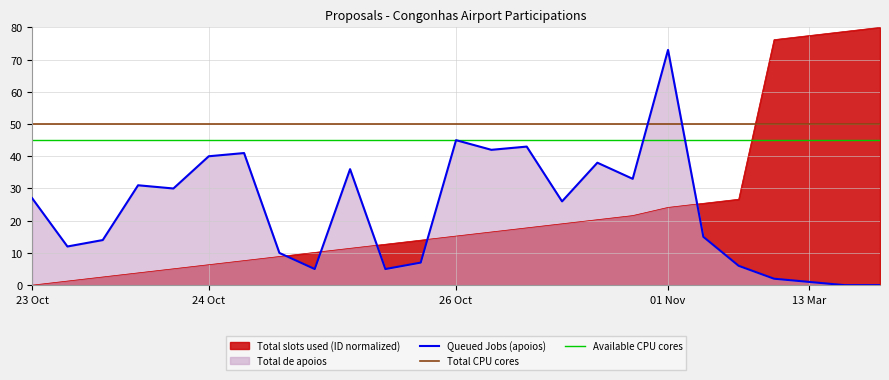

What is the minimum value for Available CPU cores?

45